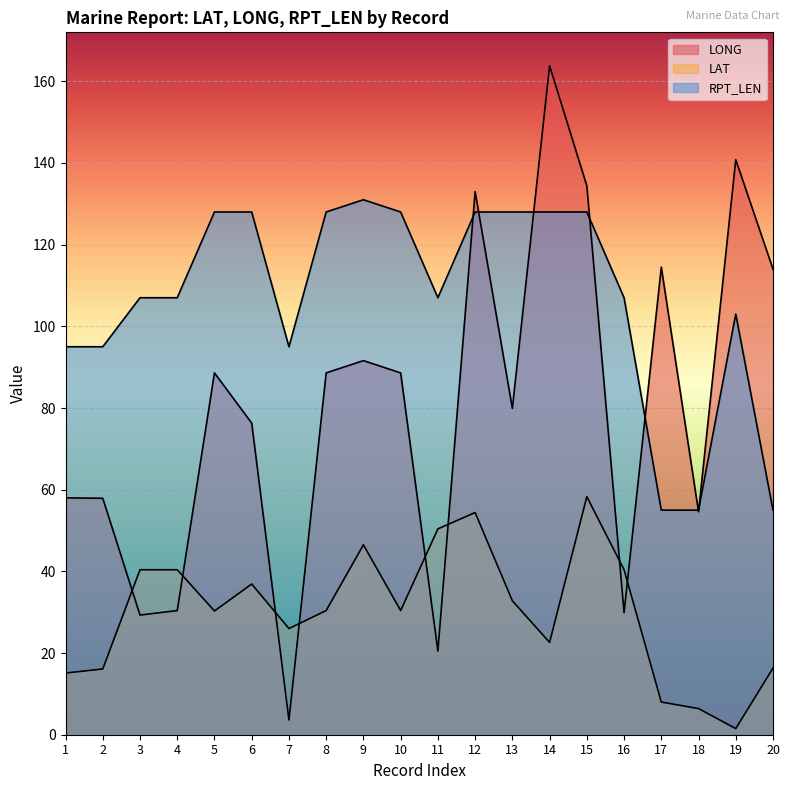

How many lines are shown in the chart?

3